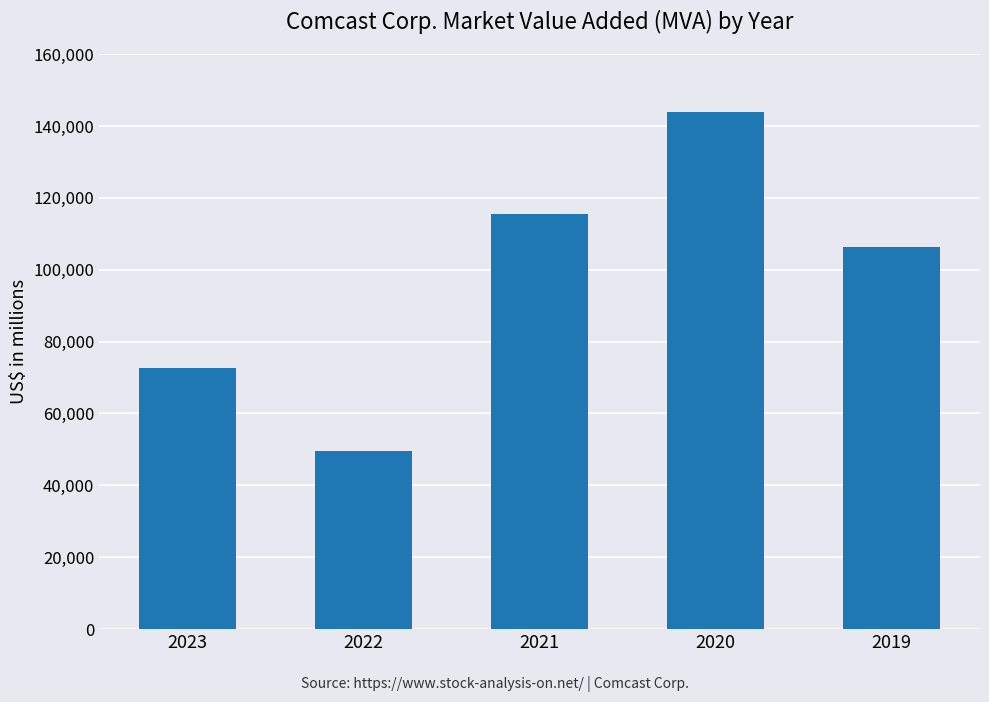

The chart shows a value of 49592 at 2022. True or false?

True